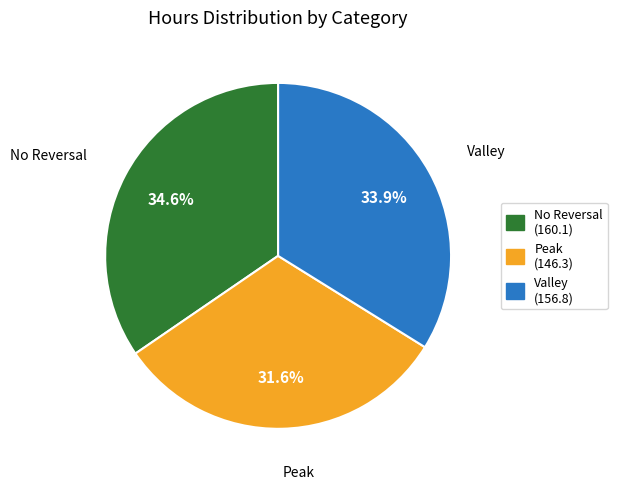

Does any single category account for the majority?

No